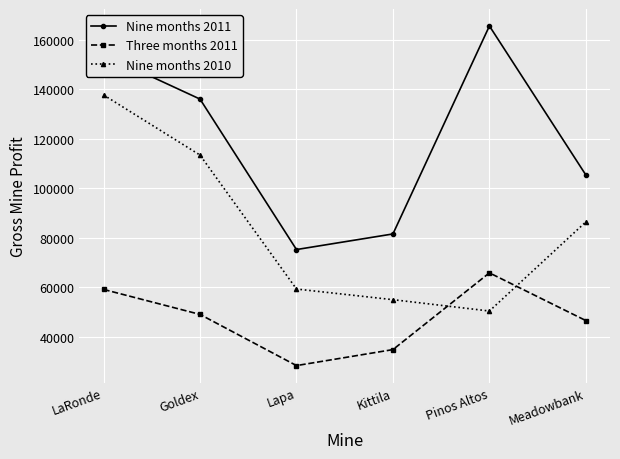

Rank the series by their maximum value, from lowest to highest.

Three months 2011, Nine months 2010, Nine months 2011